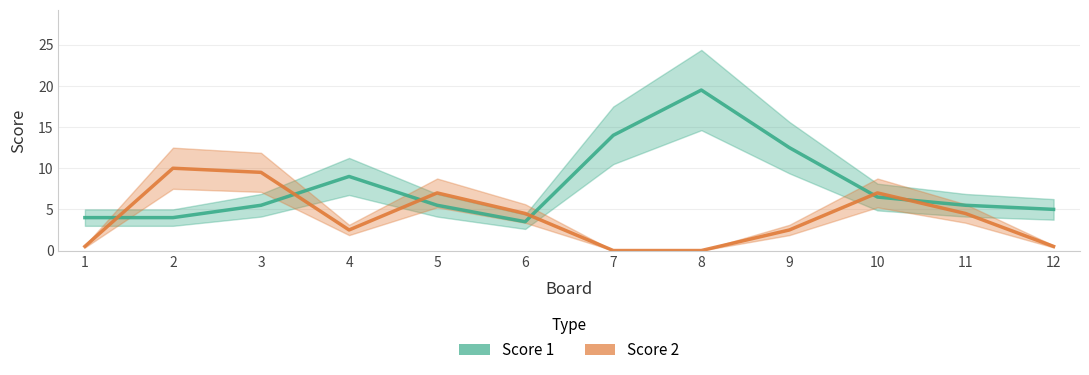

Which series ends up on top after the final intersection of Score 2 and Score 1?

Score 1